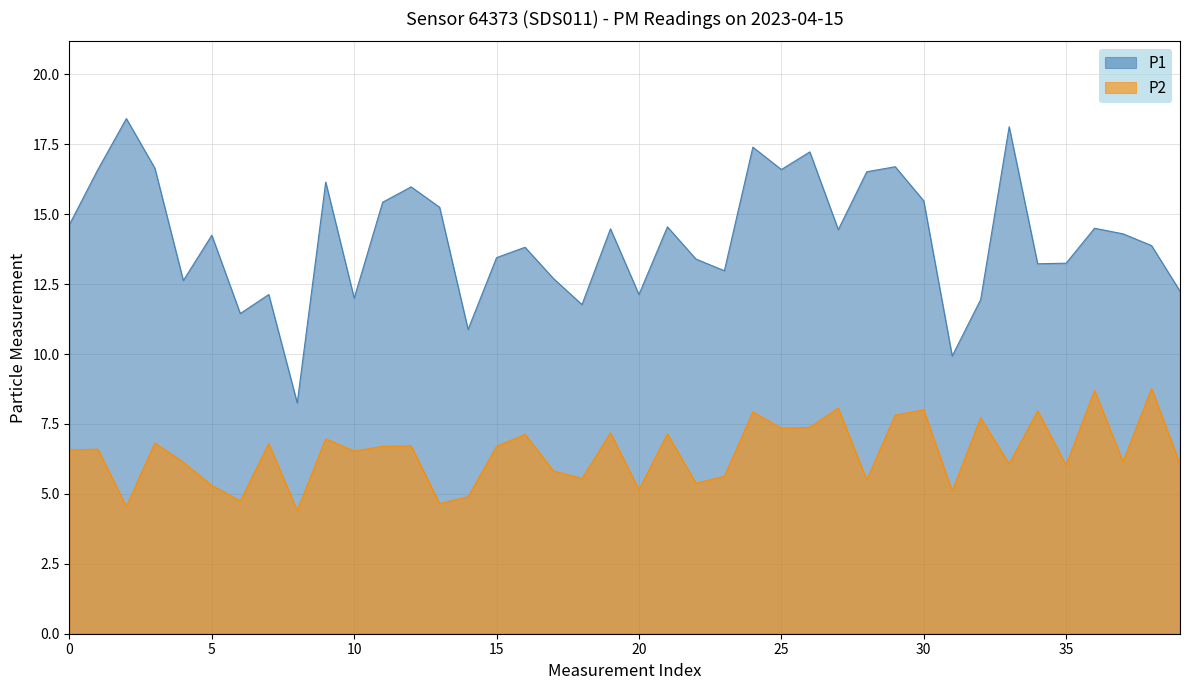

What is the average value of the P2 series?

6.5